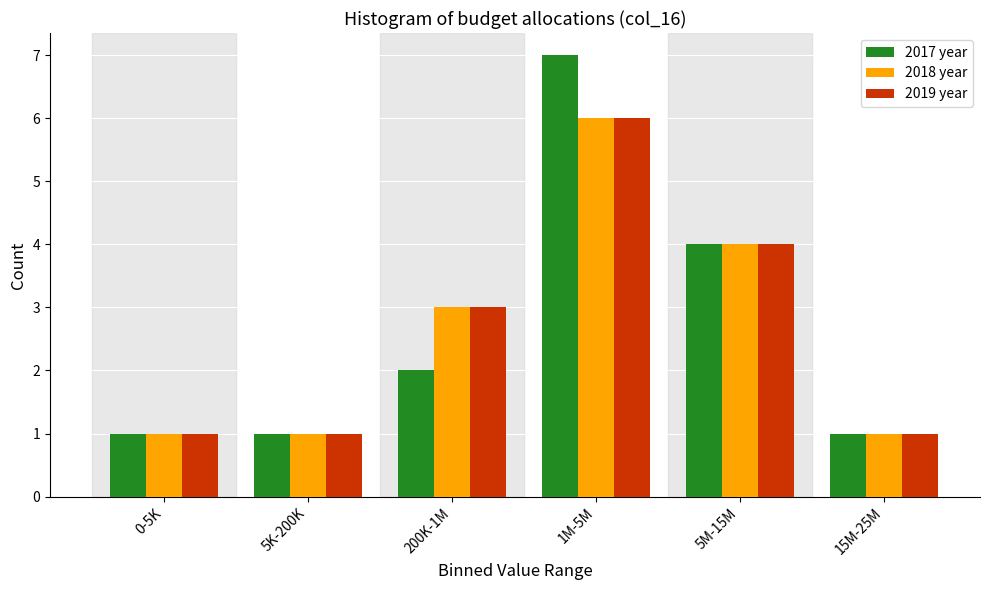

Reading right to left, extract all data points from this chart.

2017 year: 15M-25M=1	5M-15M=4	1M-5M=7	200K-1M=2	5K-200K=1	0-5K=1
2018 year: 15M-25M=1	5M-15M=4	1M-5M=6	200K-1M=3	5K-200K=1	0-5K=1
2019 year: 15M-25M=1	5M-15M=4	1M-5M=6	200K-1M=3	5K-200K=1	0-5K=1